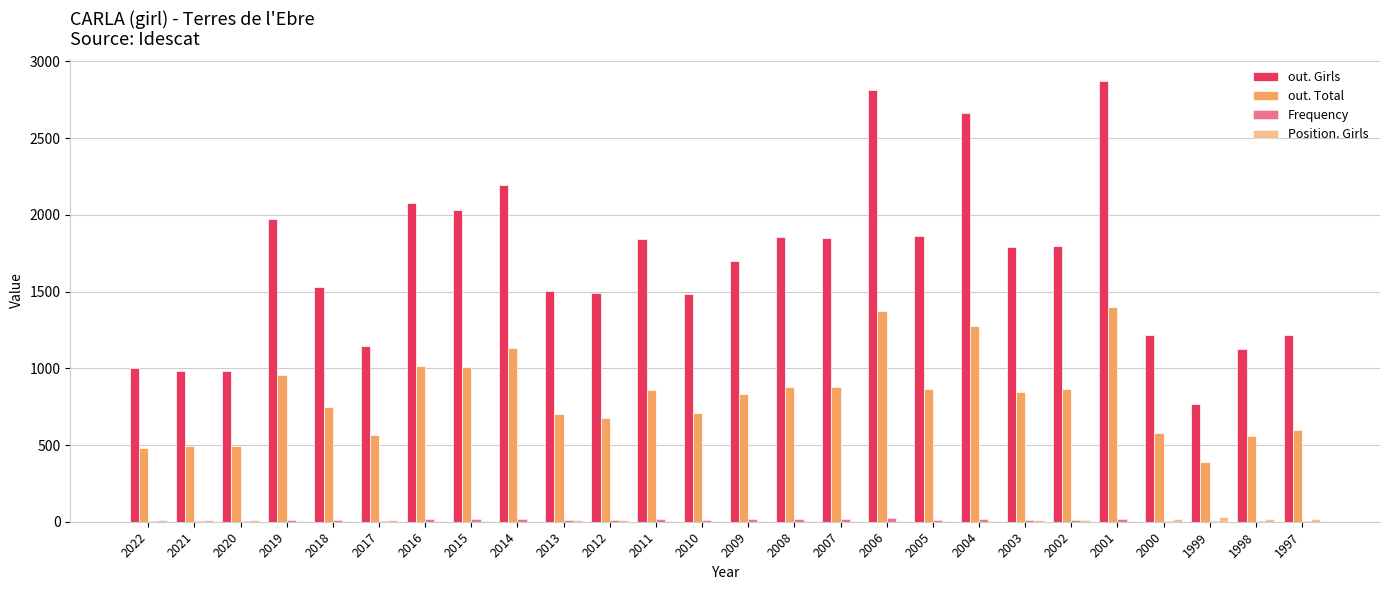

What is the minimum value for out. Total?

389